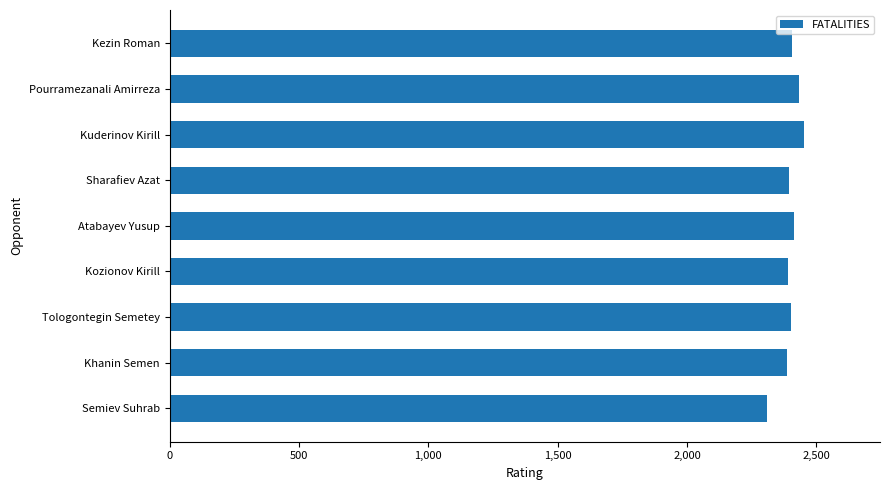

How many bars are there in total?

9